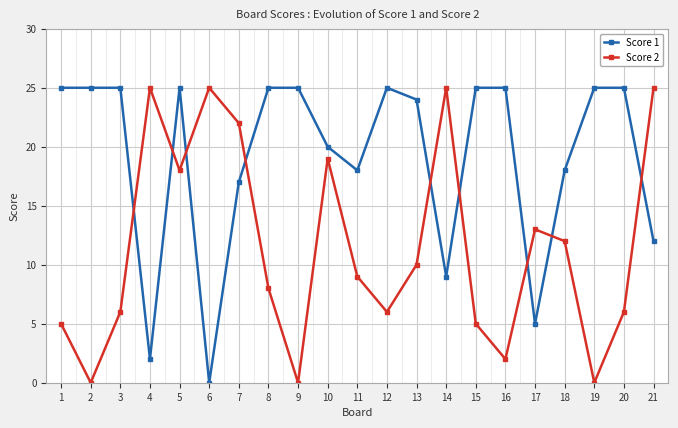

At which label does Score 2 first exceed 9?

4